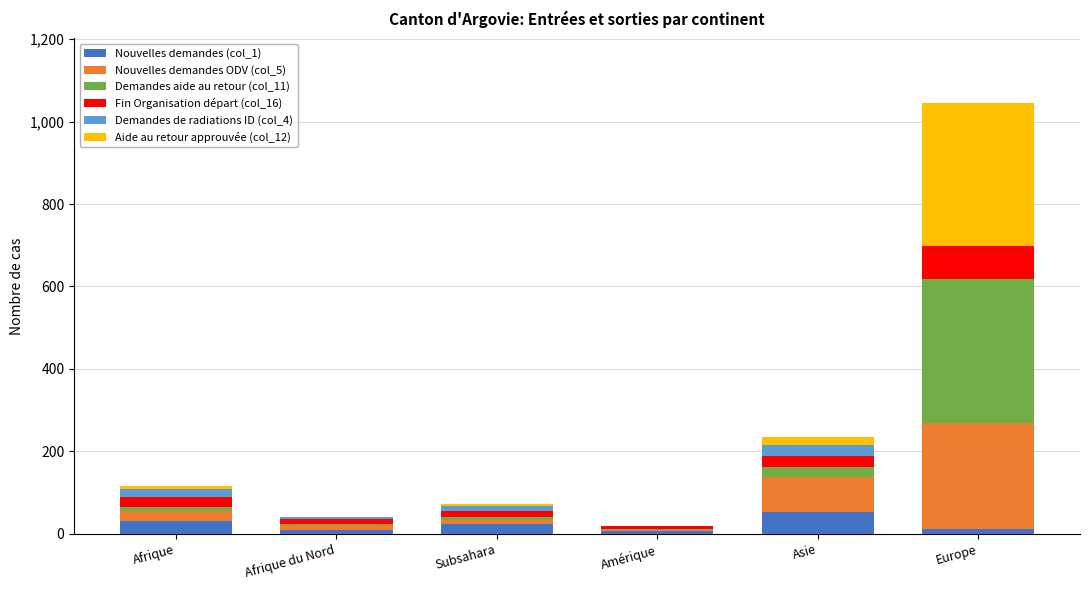

What is the sum of all Nouvelles demandes (col_1) values?

135